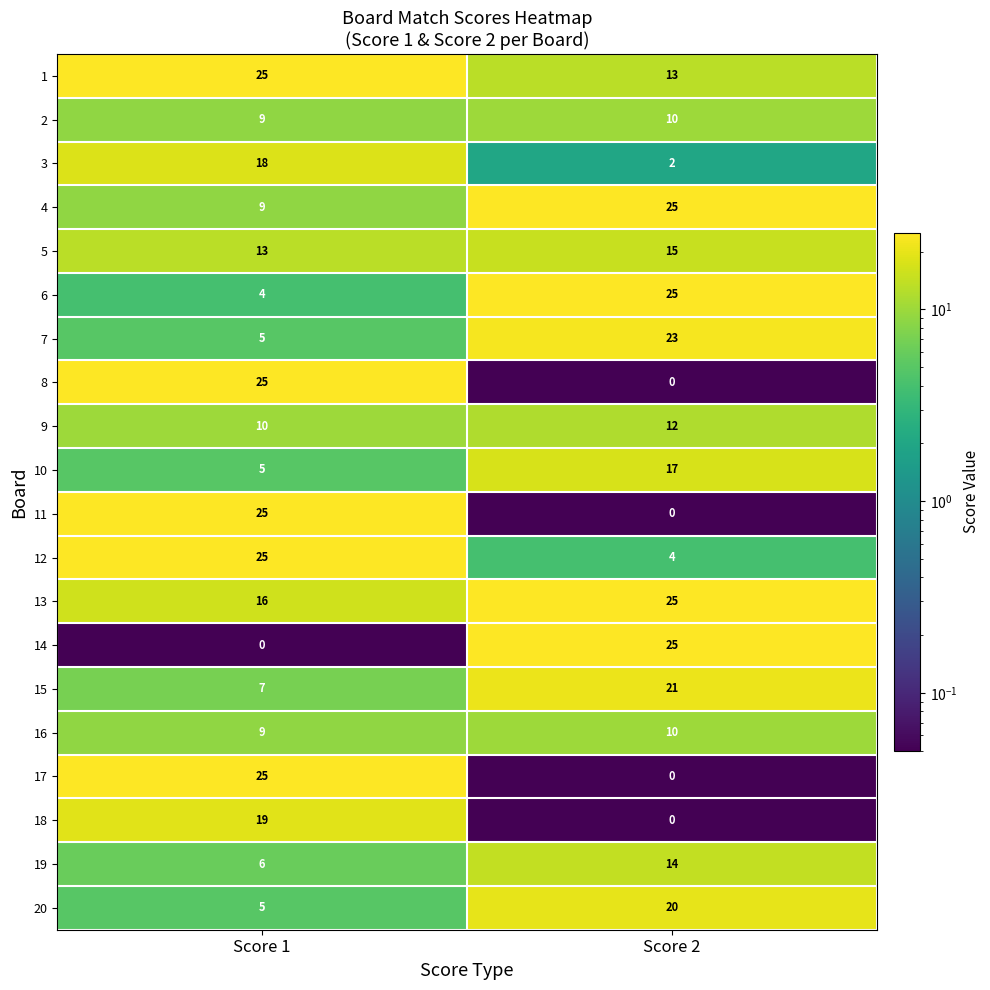

At which category is the sum across all series the highest?

Score 2